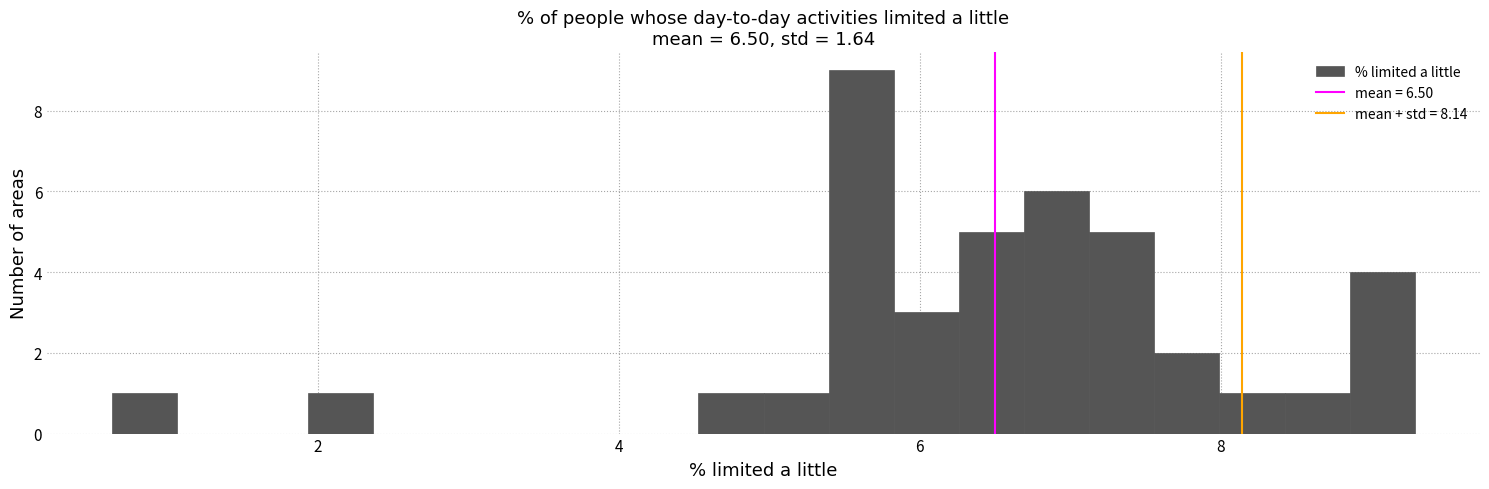

Around what value on the x-axis is the tallest bar? Give the approximate position of its centre, as read against the axis.

5.6